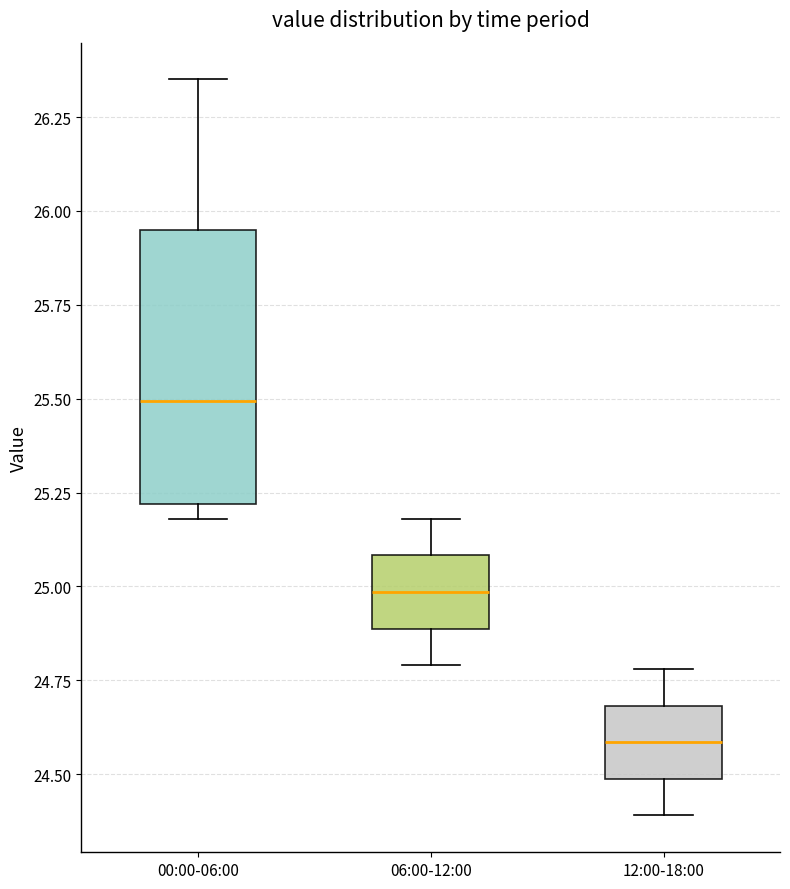

Reading left to right, read every box against the y-axis: the position of its median line, the range the box covers, and the ends of its whiskers. The values are not printed on the chart, so give them approximately, as read against the axis.

00:00-06:00: median 25.50, box 25.20 to 25.95, whiskers 25.20 (just below the box's lower edge) to 26.35
06:00-12:00: median 25.00, box 24.90 to 25.10, whiskers 24.80 to 25.20
12:00-18:00: median 24.60, box 24.50 to 24.70, whiskers 24.40 to 24.80